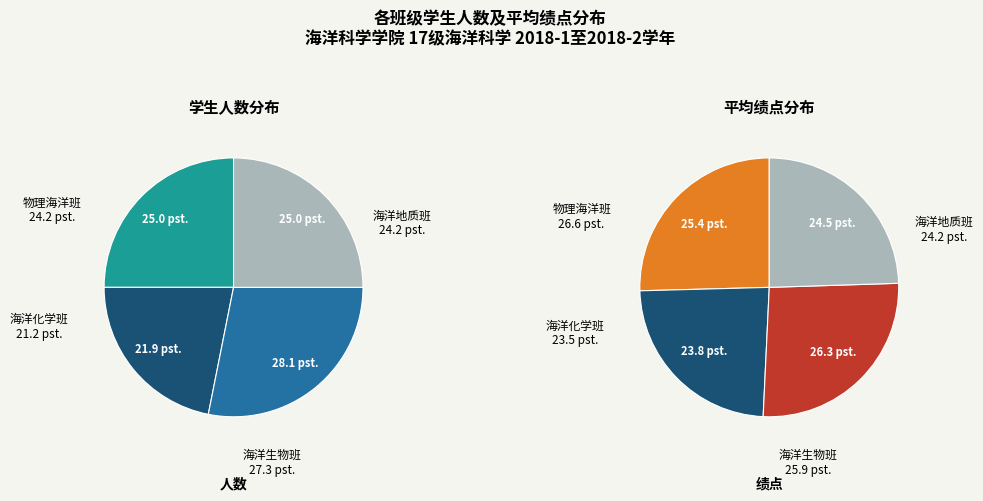

Combined, do 海洋生物班 and 海洋化学班 account for over 50%?

No